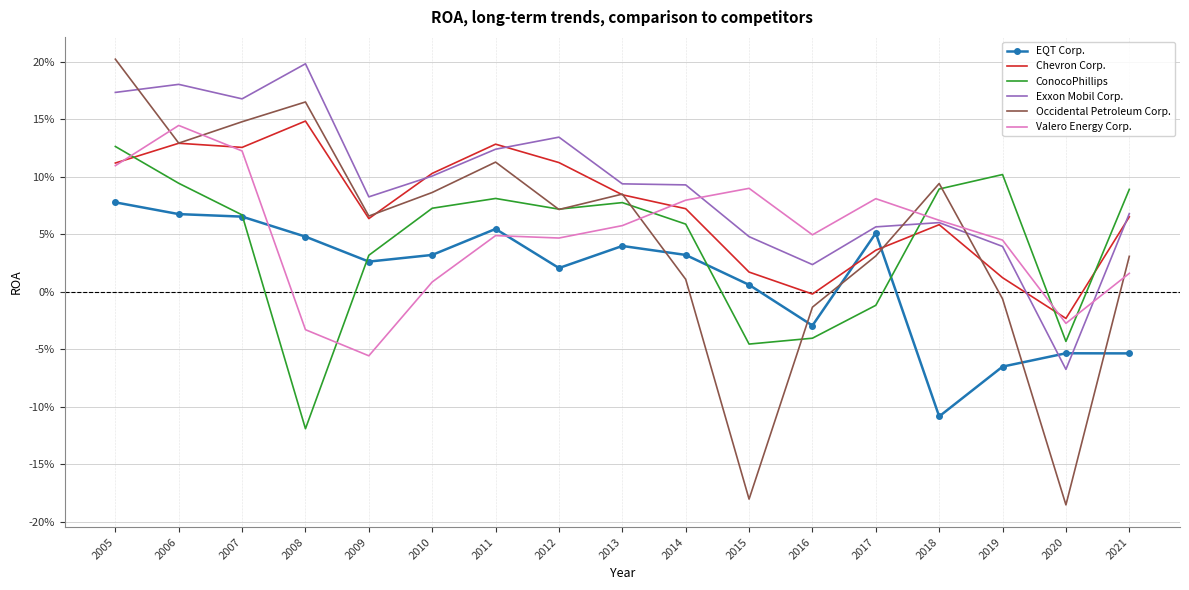

Between 2005 and 2017, which series saw the biggest shift?

Occidental Petroleum Corp.